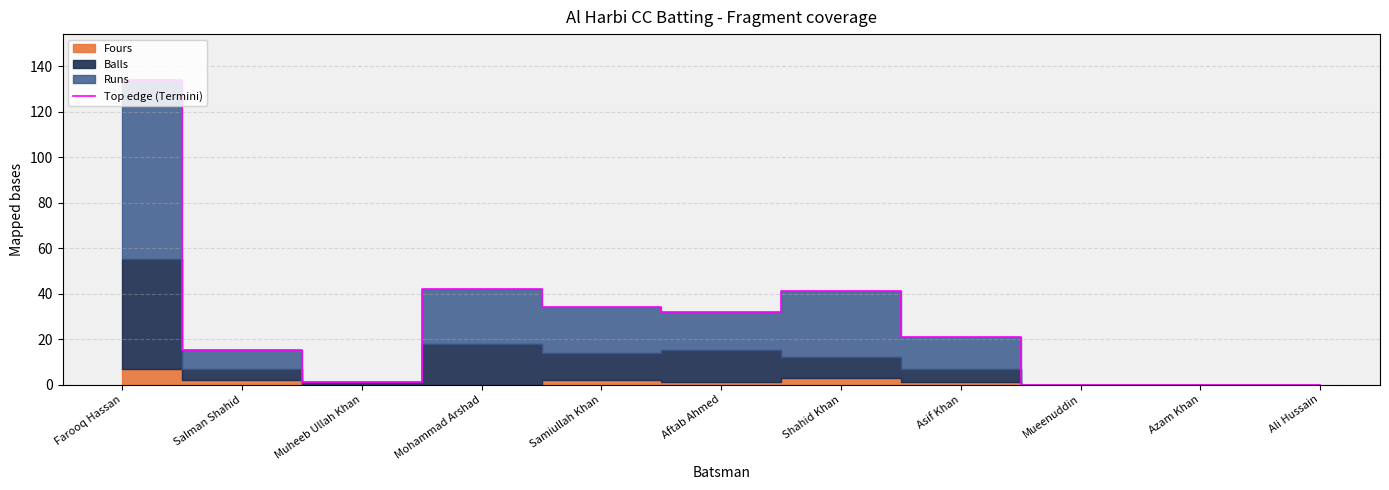

How many positive values are there?

8